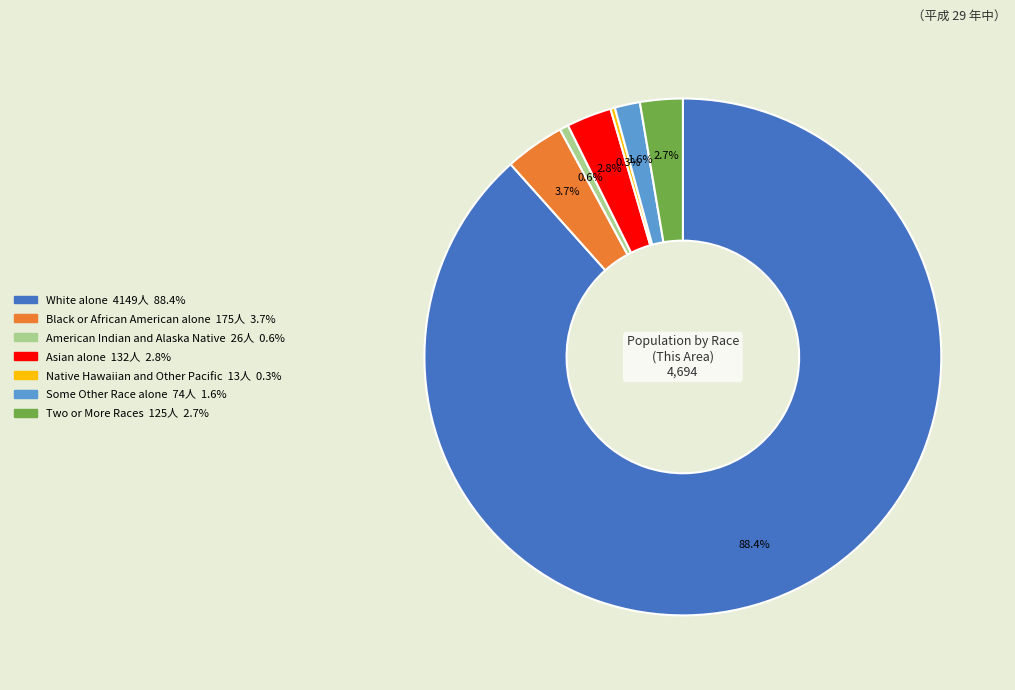

To the nearest percent, what is the difference between the largest and smallest slice percentages?

88%